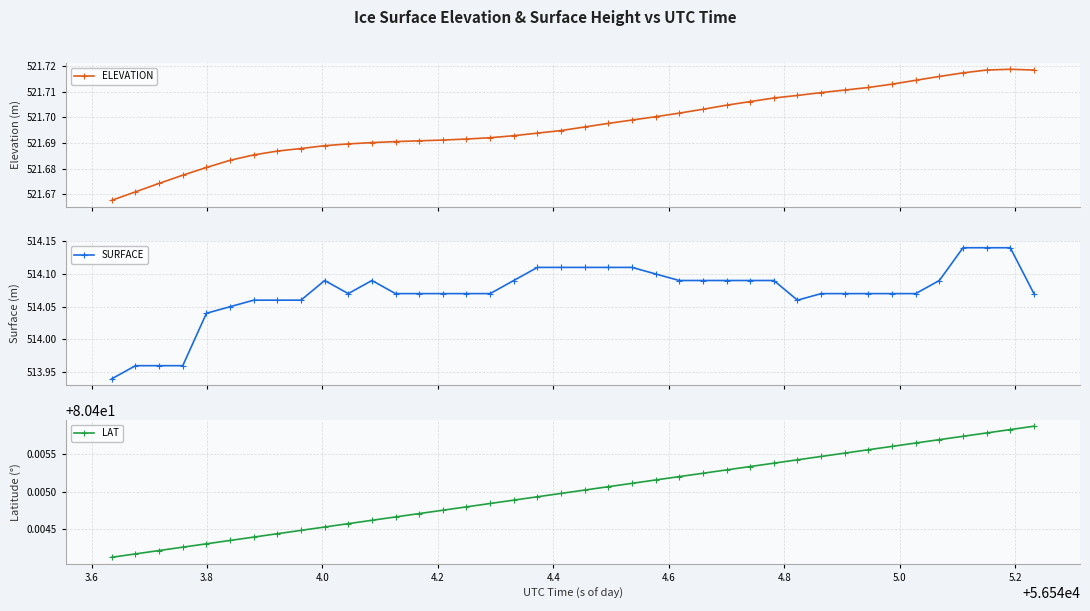

True or false: SURFACE and ELEVATION cross at least once.

False